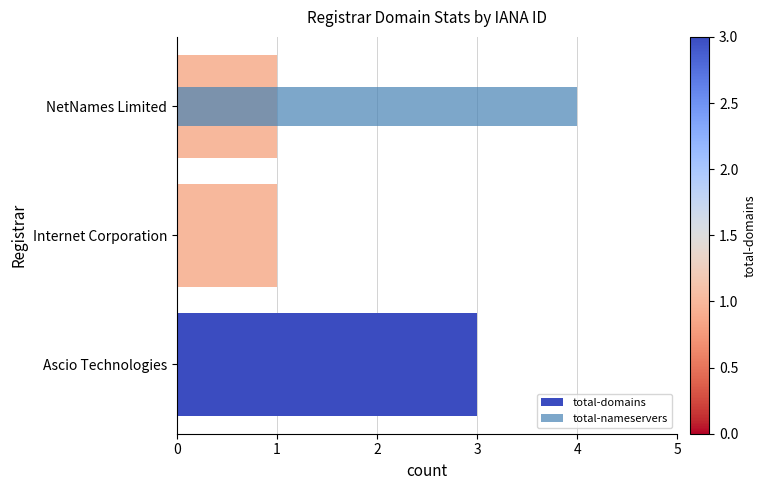

Which has a higher value, Internet Corporation or NetNames Limited?

Internet Corporation